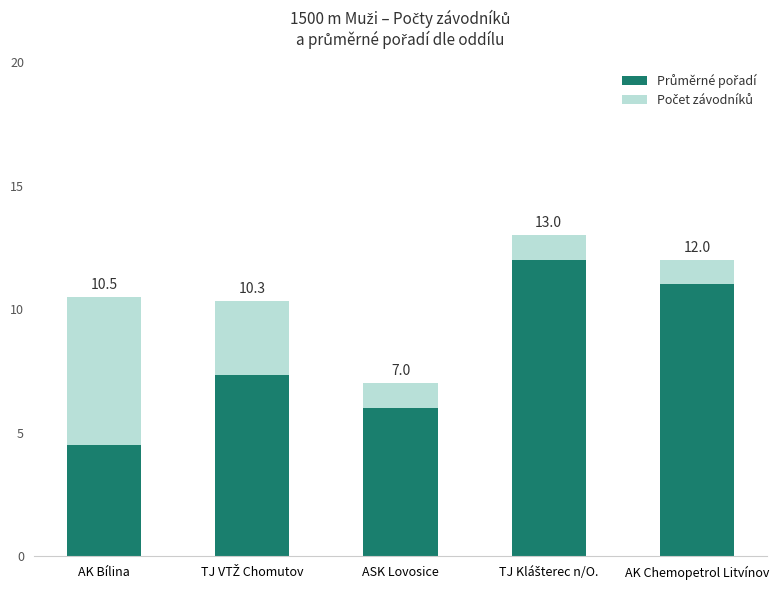

How many bars are there in total?

5